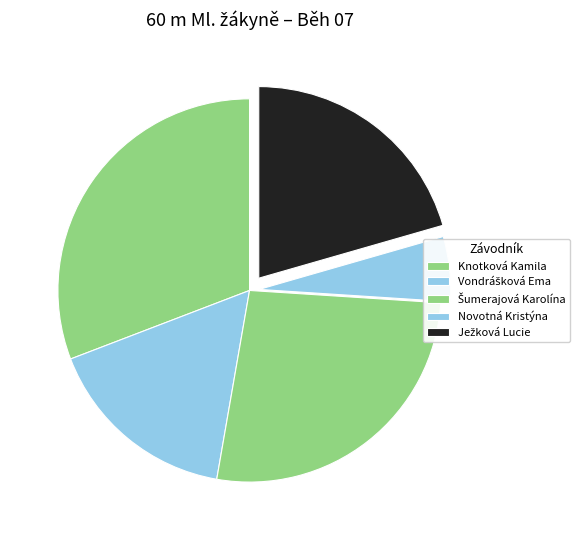

Rank the categories by value from lowest to highest.

Novotná Kristýna, Vondrášková Ema, Ježková Lucie, Šumerajová Karolína, Knotková Kamila